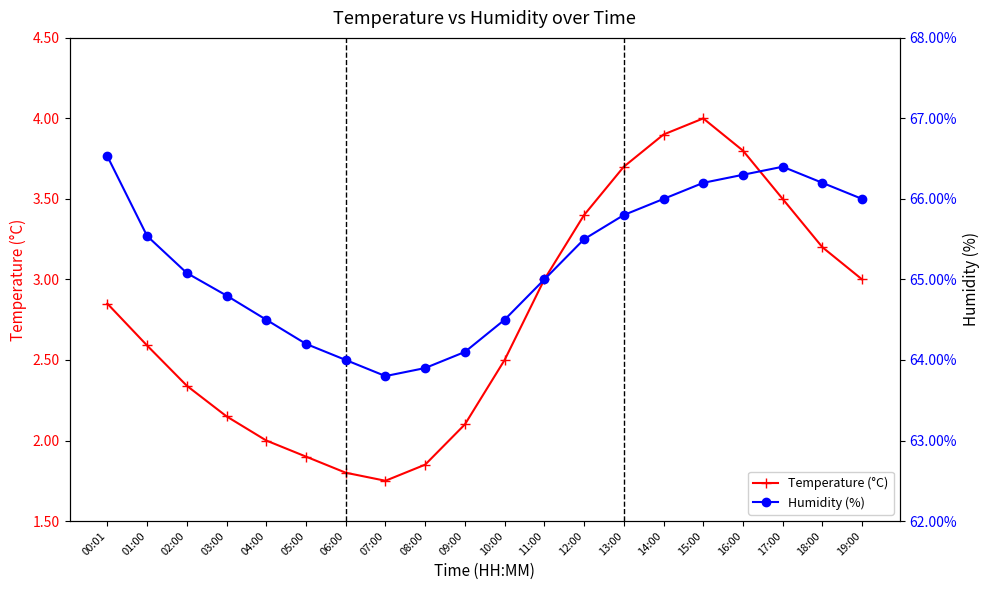

Which category has the highest value in the Humidity (%) series?

00:01